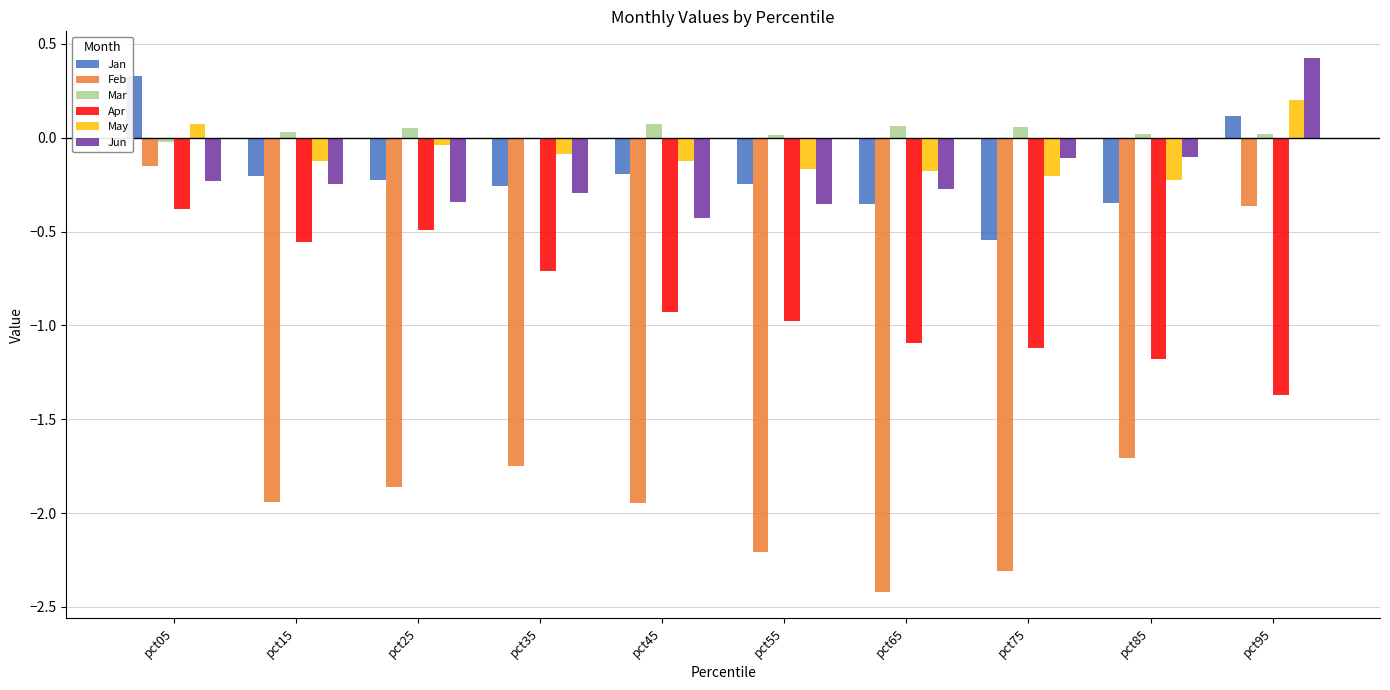

Which series changed the most between pct05 and pct45?

Feb